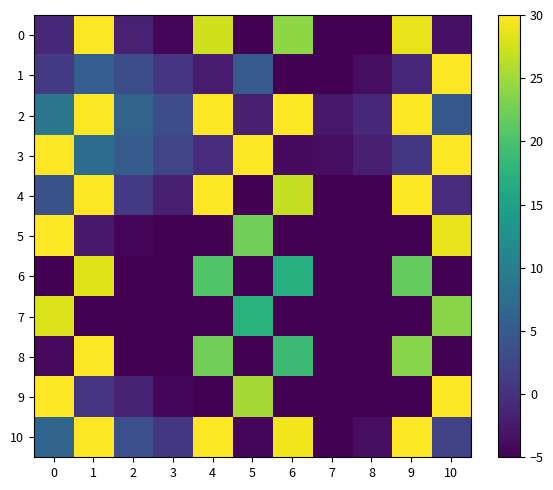

How many data points does each series have?

11